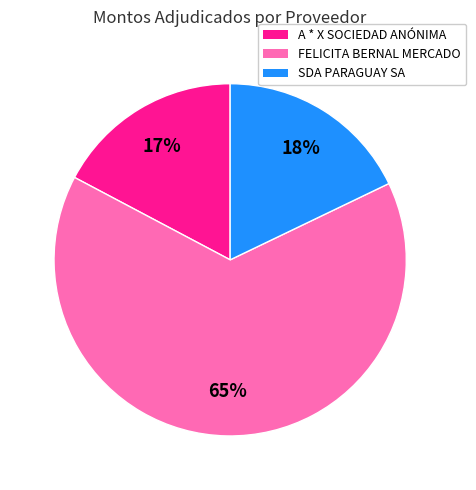

Is the sum of SDA PARAGUAY SA and FELICITA BERNAL MERCADO greater than half?

Yes